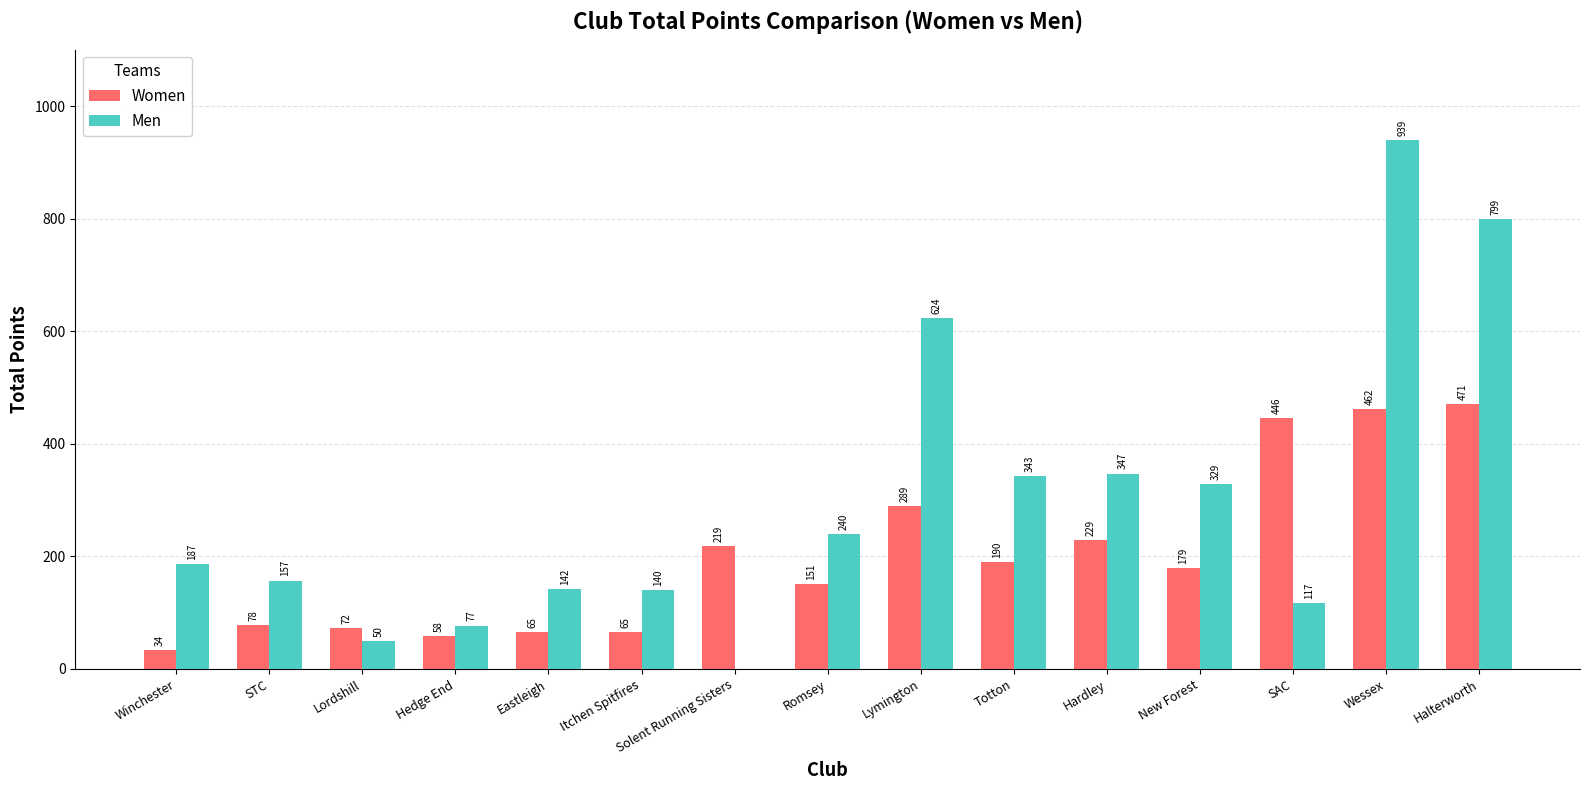

Is the value of Women at Solent Running Sisters greater than the value of Men at Hedge End?

Yes